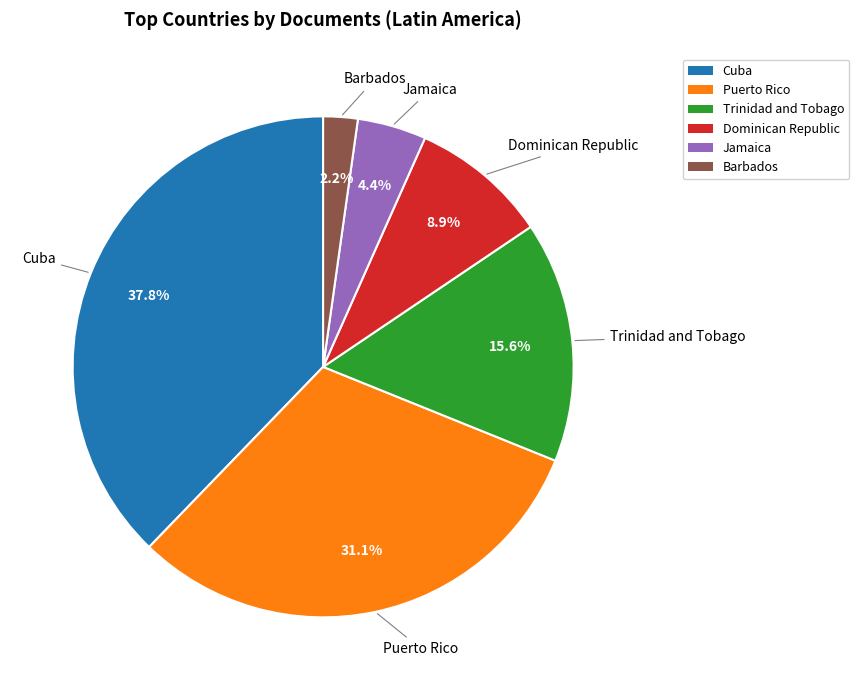

What percentage is the Cuba slice, to the nearest percent?

38%